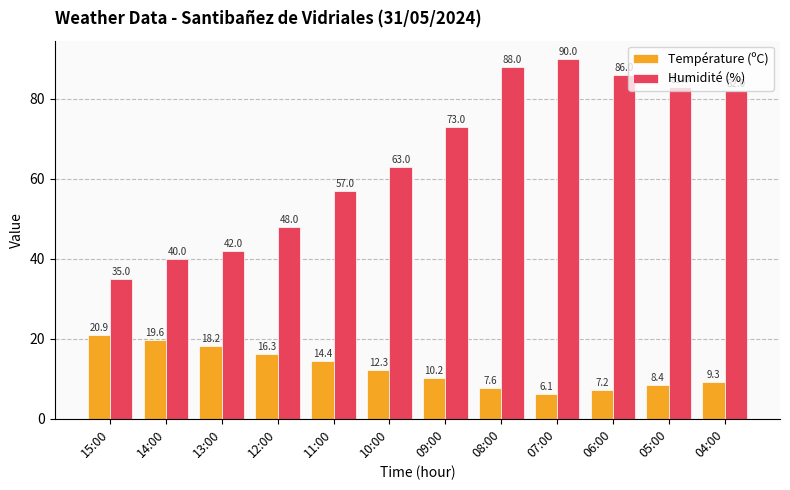

How many groups of bars are there?

12